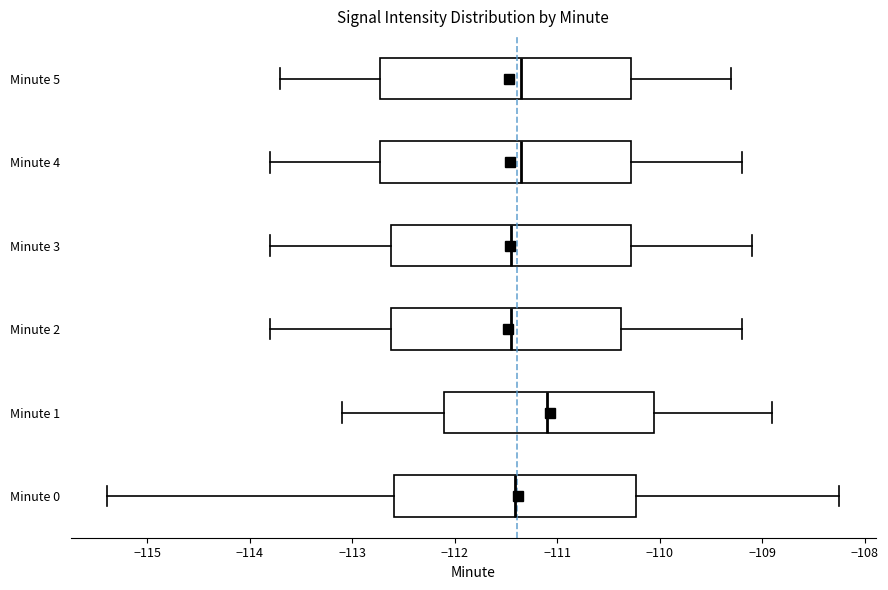

Reading bottom to top, read every box against the x-axis: the position of its median line, the range the box covers, and the ends of its whiskers. The values are not printed on the chart, so give them approximately, as read against the axis.

Minute 0: median -111.4, box -112.6 to -110.2, whiskers -115.4 to -108.2
Minute 1: median -111.1, box -112.1 to -110.0, whiskers -113.1 to -108.9
Minute 2: median -111.4, box -112.6 to -110.4, whiskers -113.8 to -109.2
Minute 3: median -111.4, box -112.6 to -110.3, whiskers -113.8 to -109.1
Minute 4: median -111.3, box -112.7 to -110.3, whiskers -113.8 to -109.2
Minute 5: median -111.3, box -112.7 to -110.3, whiskers -113.7 to -109.3